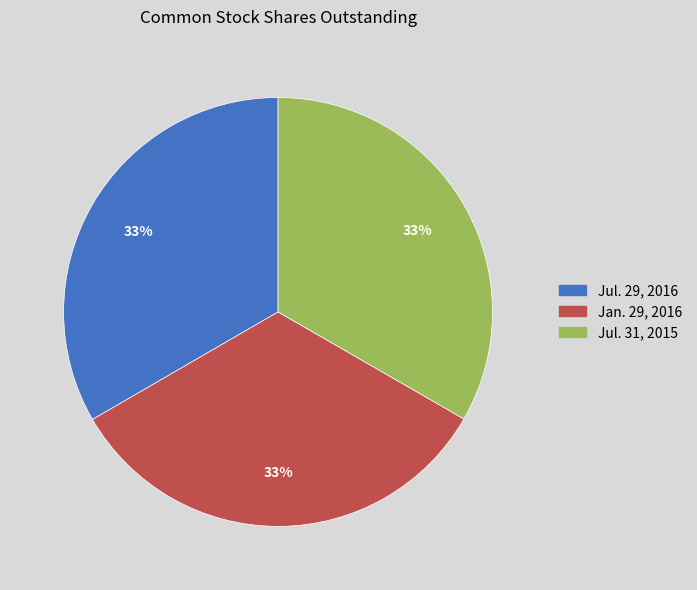

Is there any slice that represents more than half of the pie?

No